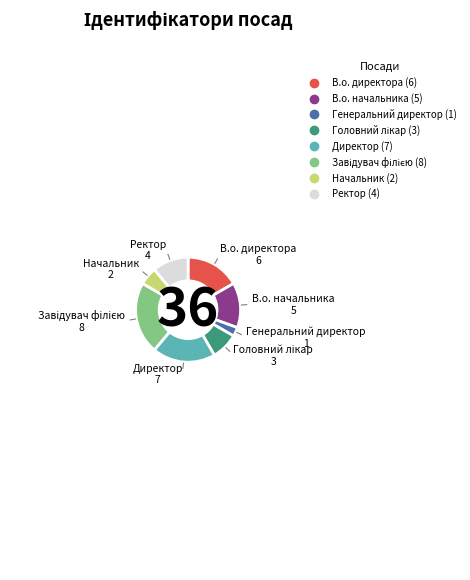

Is it true that Директор is 19% of the pie?

True